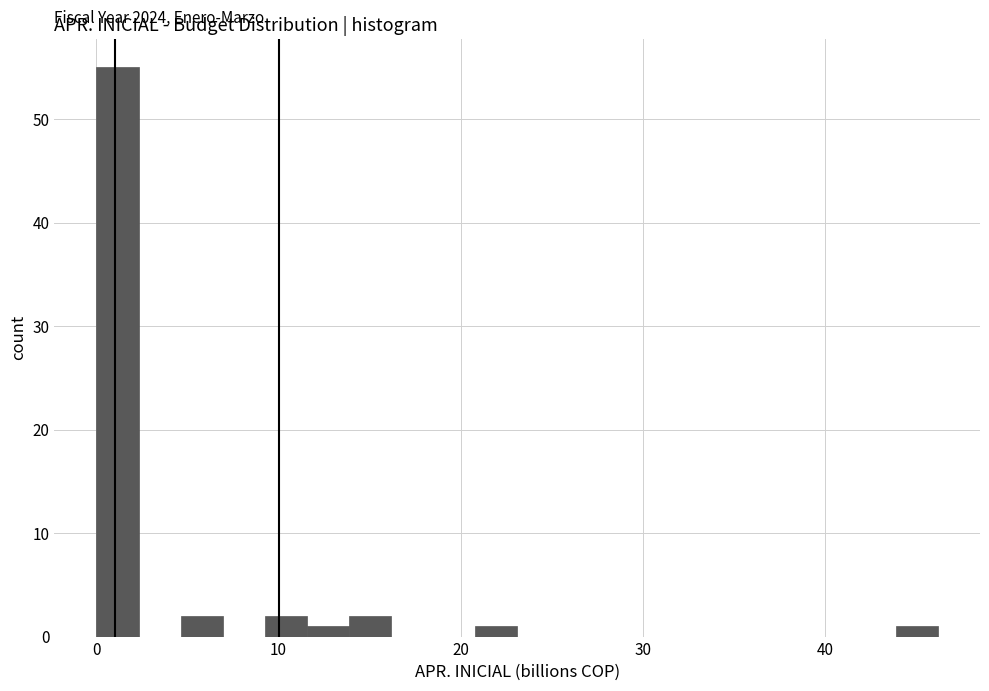

Around what value on the x-axis is the tallest bar? Give the approximate position of its centre, as read against the axis.

1